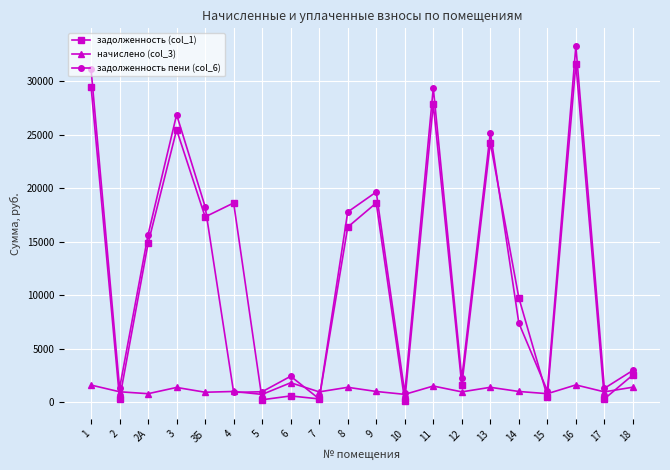

Rank the series by their maximum value, from lowest to highest.

начислено (col_3), задолженность (col_1), задолженность пени (col_6)